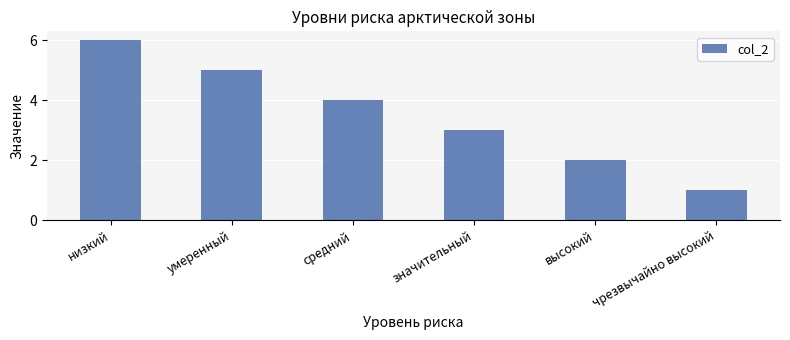

The value at средний is 6. True or false?

False